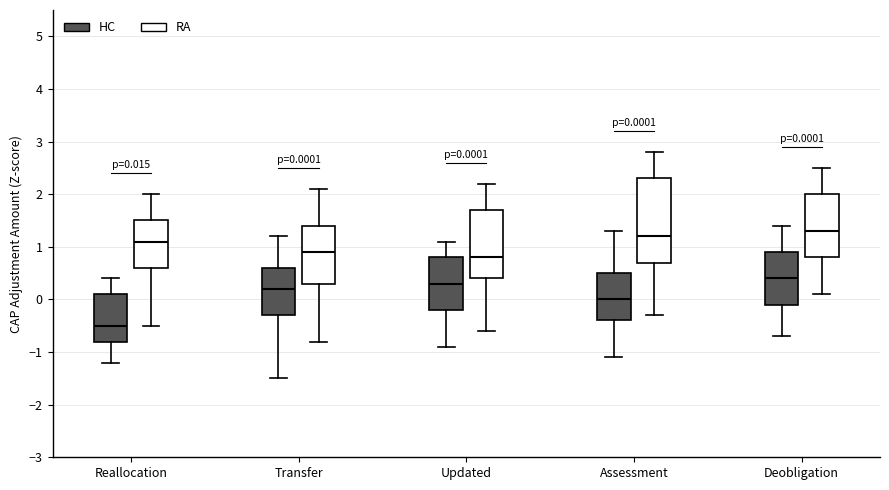

Which box is the tallest, from its lower edge to its upper edge?

Assessment (RA)